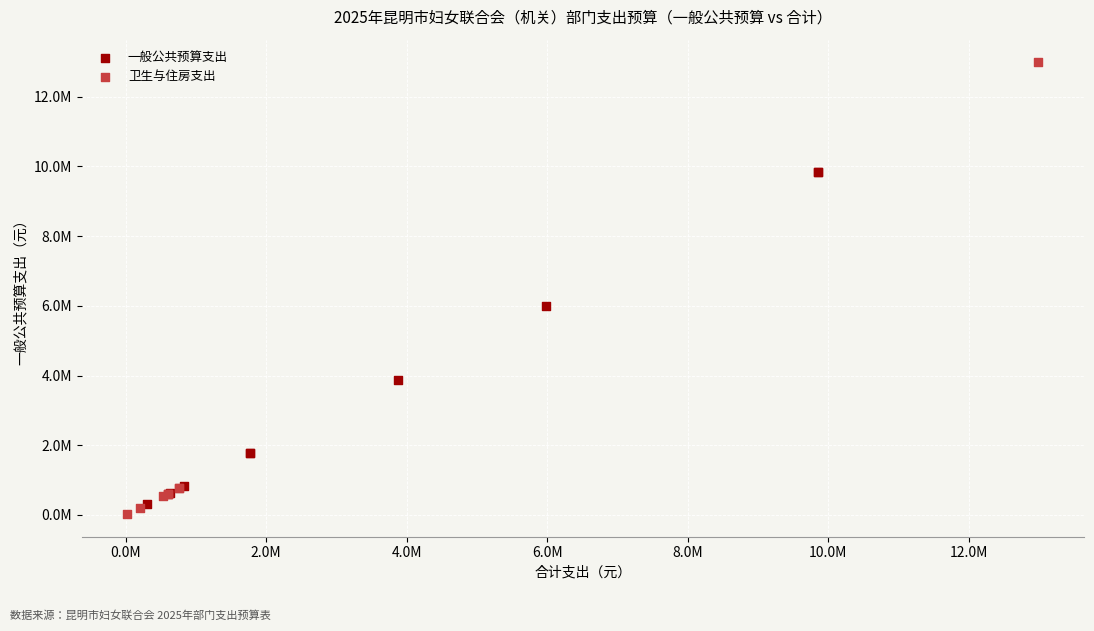

Which series reaches the maximum Y coordinate?

卫生与住房支出